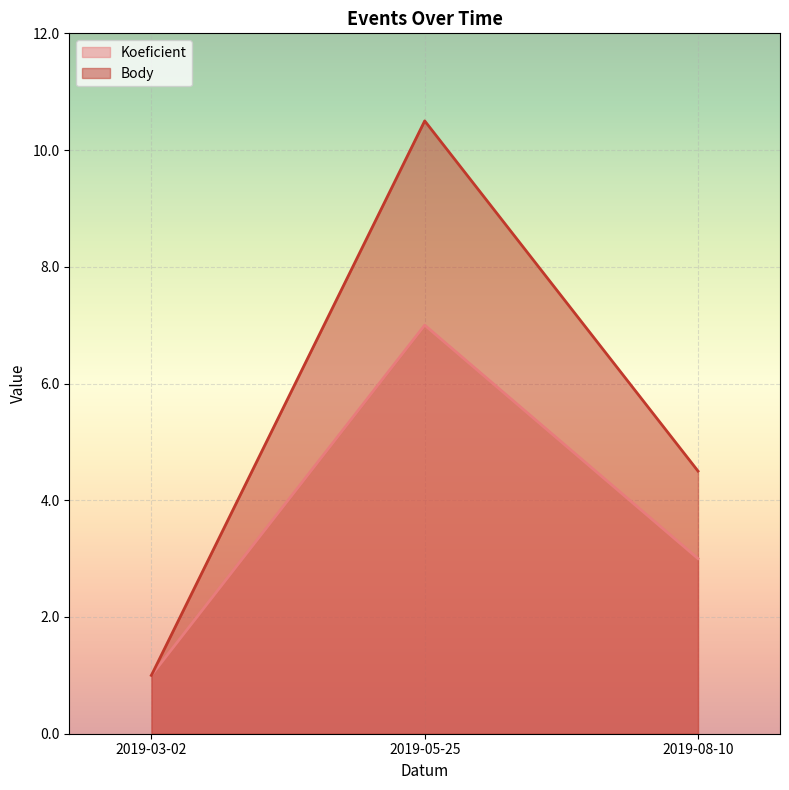

How many lines are shown in the chart?

2